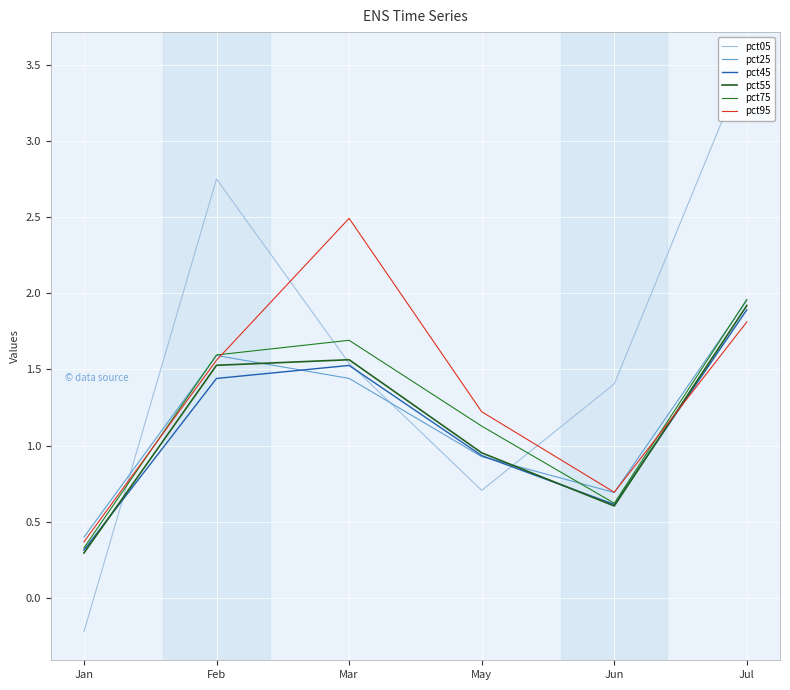

What is the value of the pct75 point at the 6th from the left?

2.0